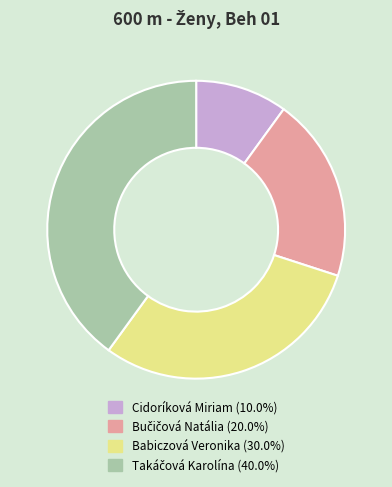

Approximately how many times larger is the value at Cidoríková Miriam compared to Babiczová Veronika?

0.3